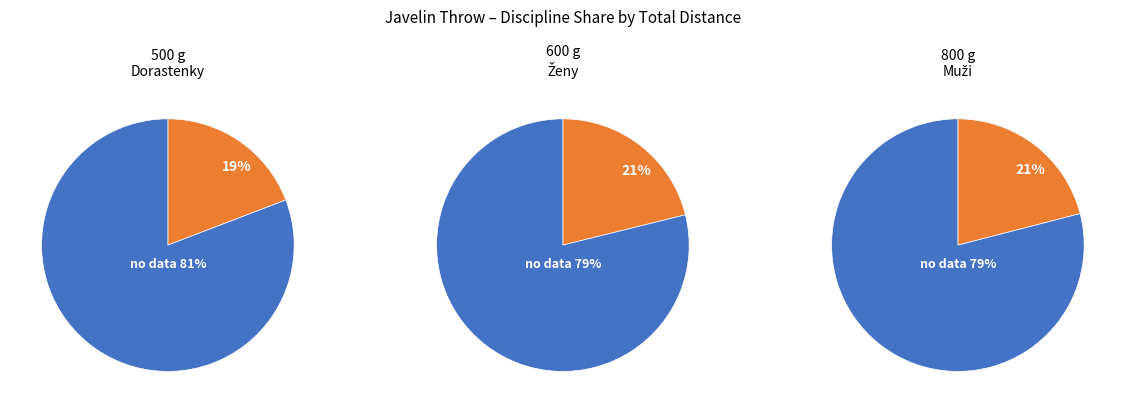

To the nearest percent, what percentage of the pie is hod oštepom 600 g - Ženy?

21%